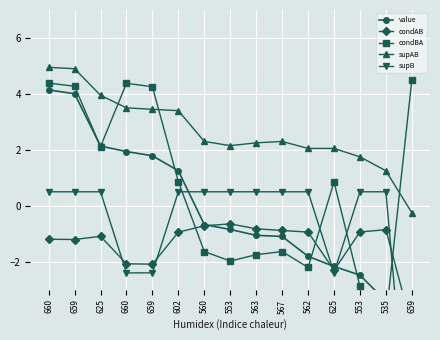

Between which two adjacent categories do supB and condAB first intersect?

625 and 660